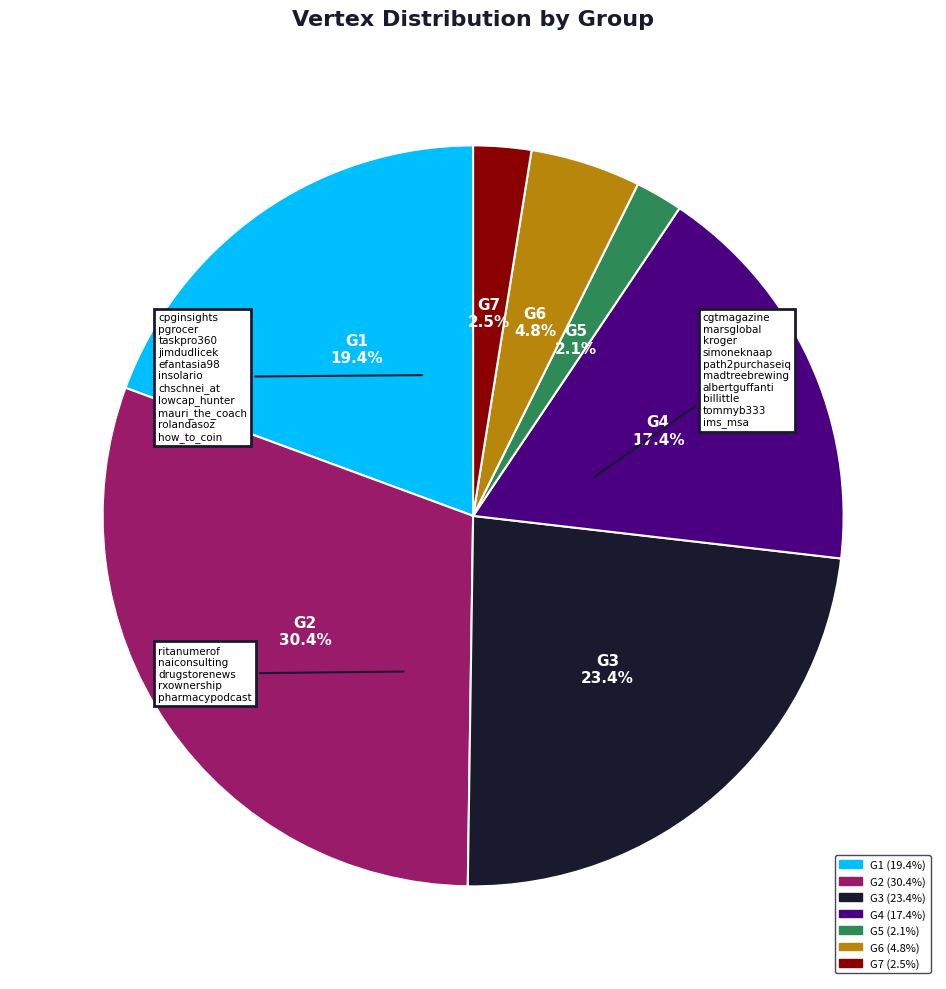

How many slices are in this pie chart?

7